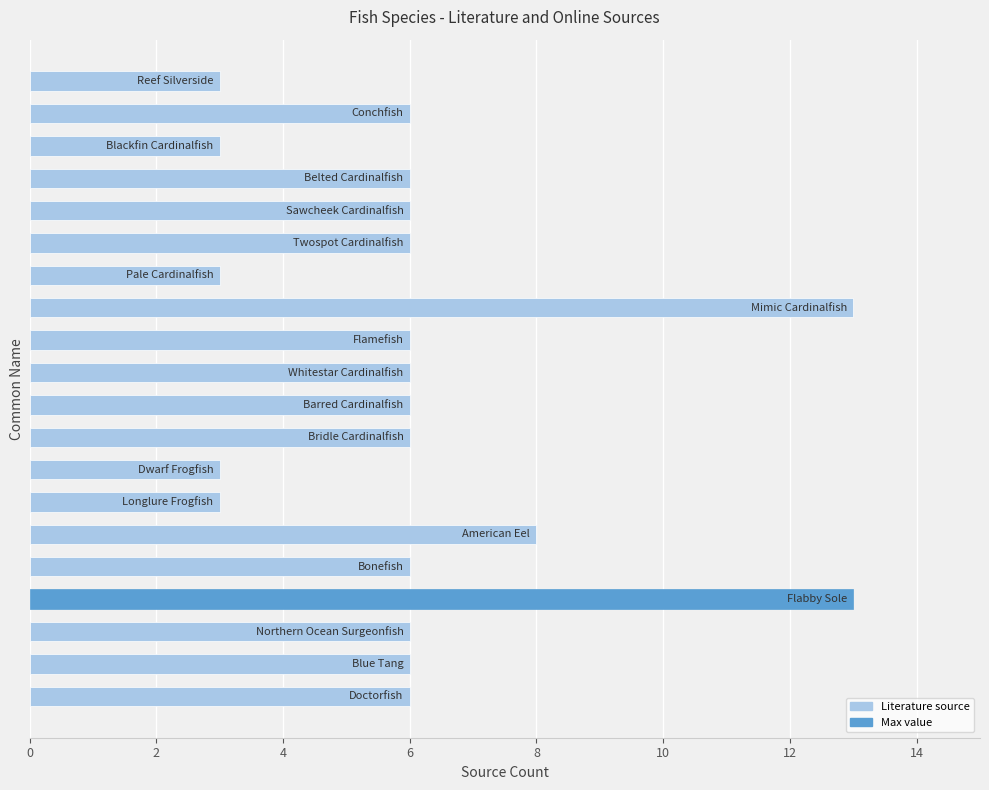

Count the values in the range 6 to 7.

12